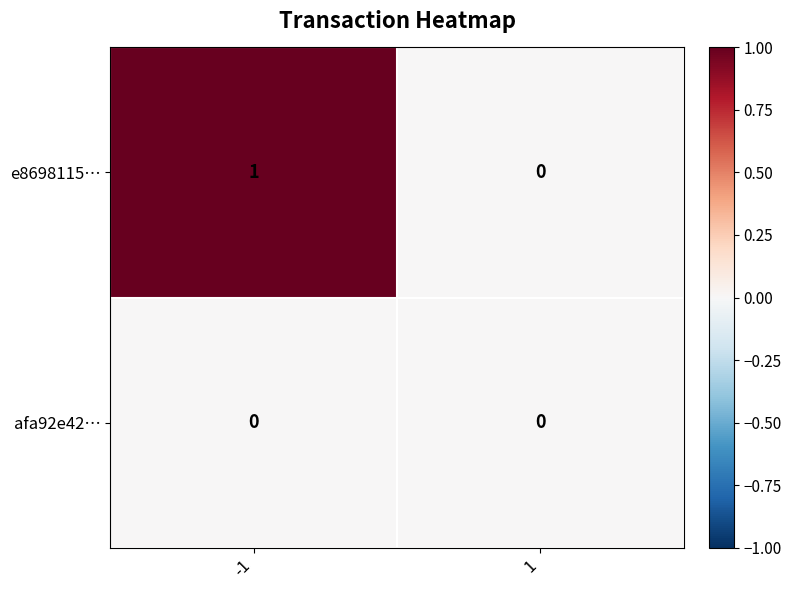

At which category does the chart reach its peak across all series?

-1